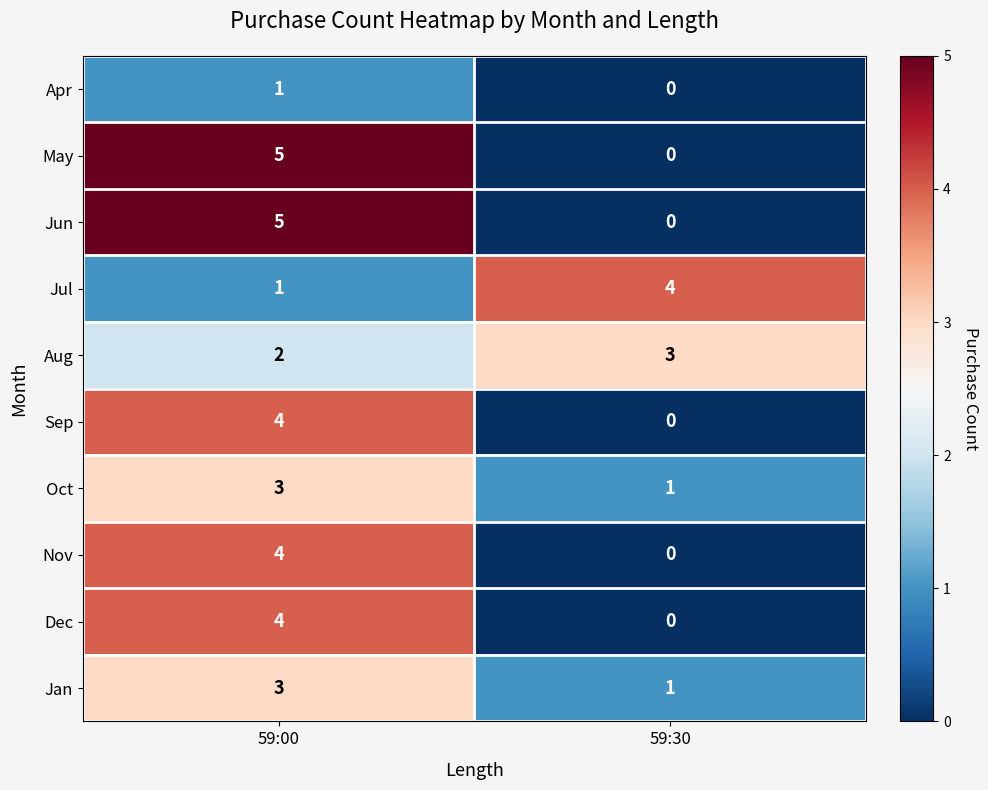

What is the difference between the May values at 59:00 and 59:30?

5